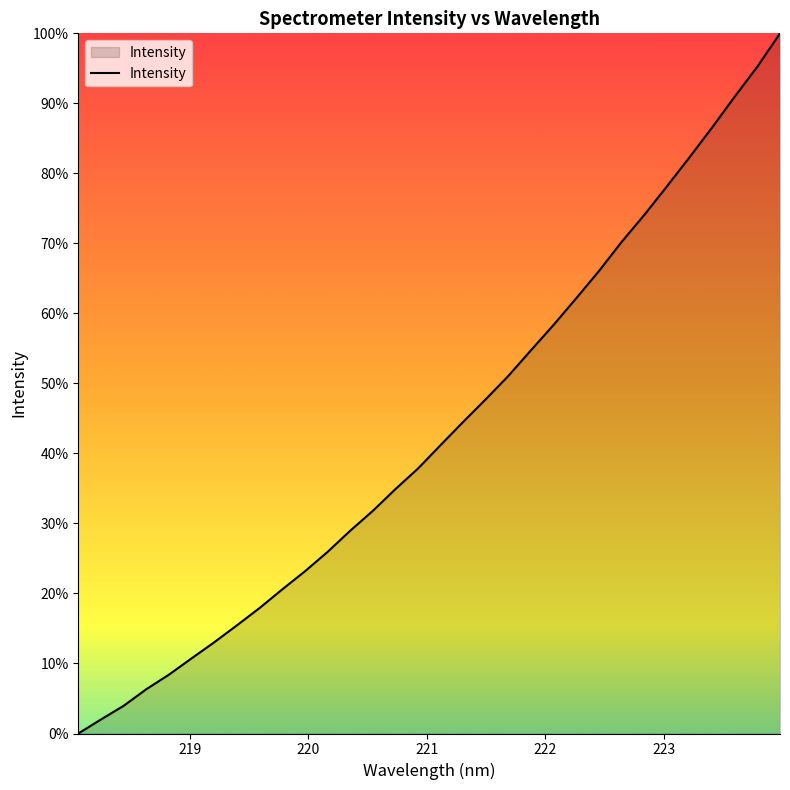

What is the difference between the maximum and minimum values?

100.0